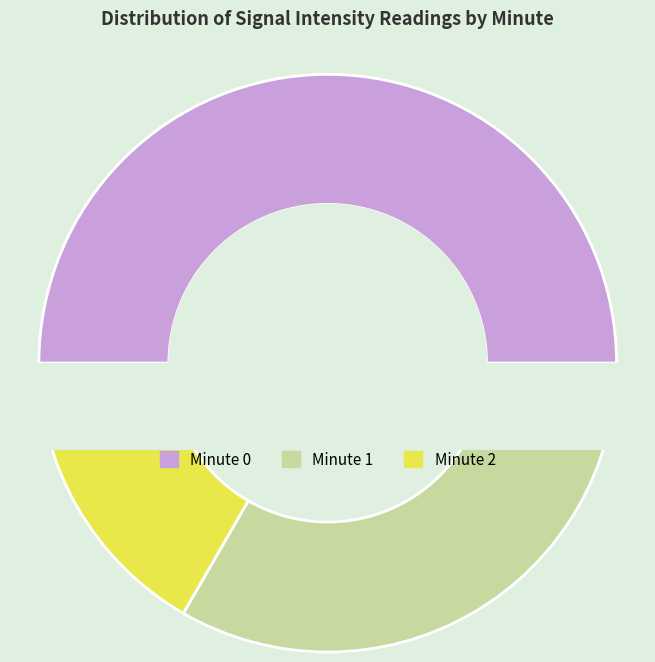

Rank the categories by value from highest to lowest.

Minute 0, Minute 1, Minute 2